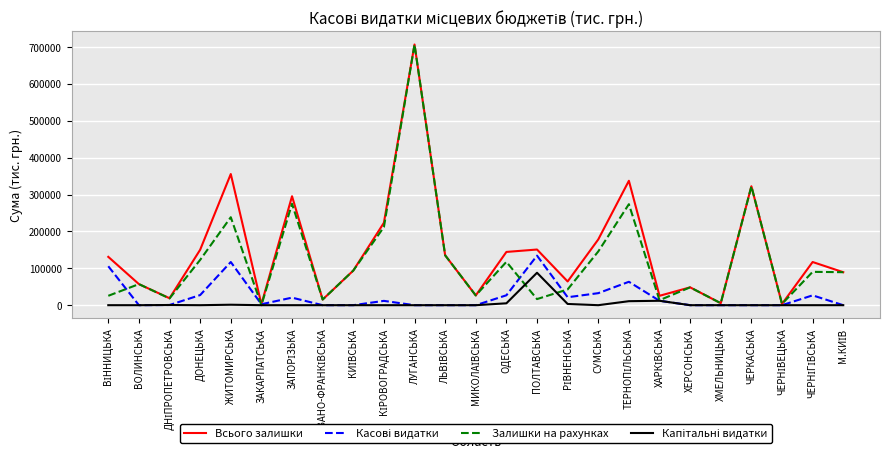

Which category has the highest value across all series?

ЛУГАНСЬКА